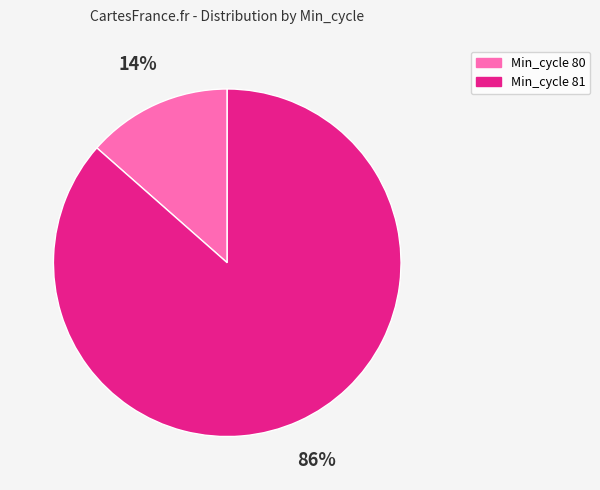

To the nearest percent, what is the average slice percentage?

50%